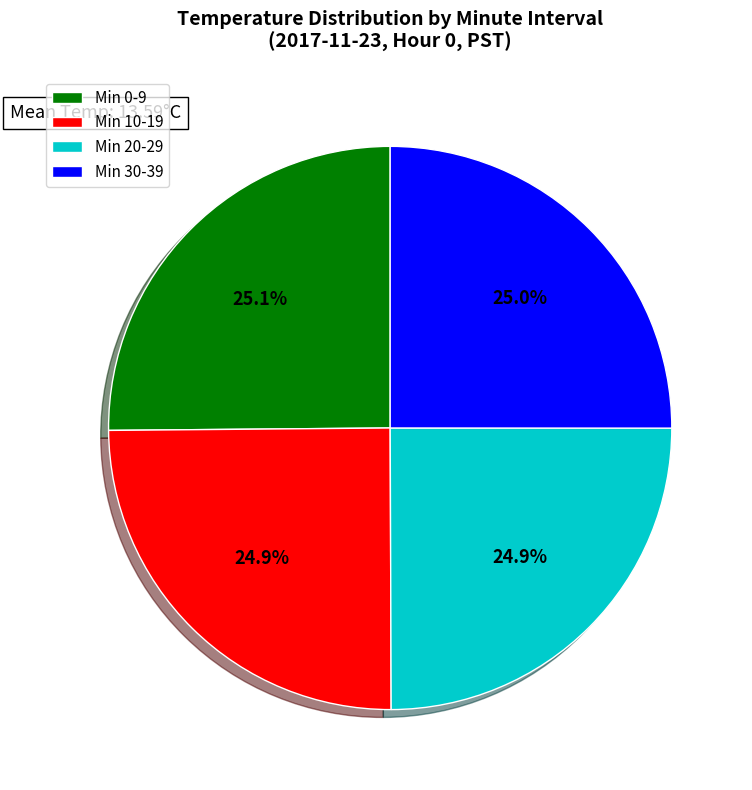

What is the ratio of the value at Min 20-29 to the value at Min 0-9?

1.0